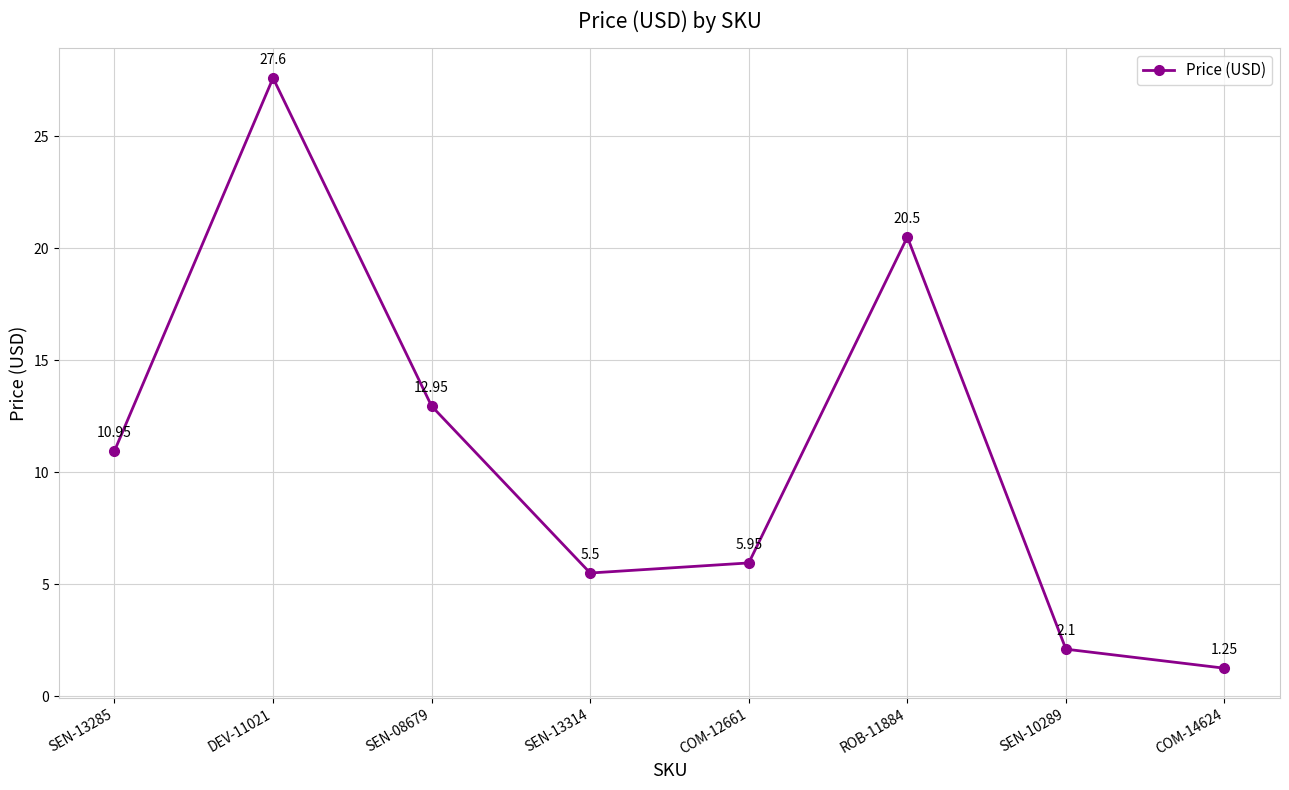

Between COM-14624 and ROB-11884, which is larger?

ROB-11884